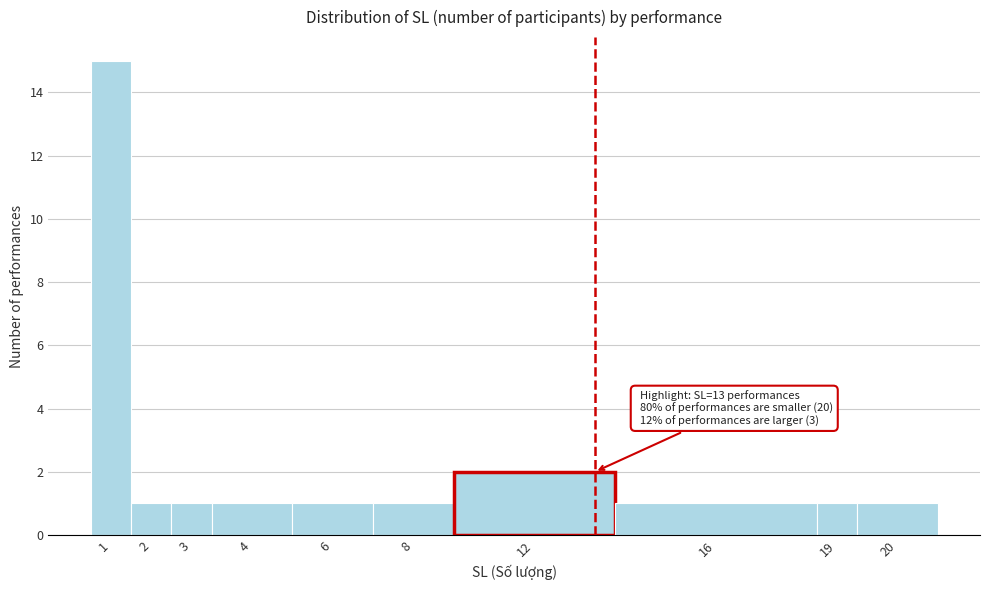

Reading left to right, extract all data points from this chart.

1=15	2=1	3=1	4=1	6=1	8=1	12=2	16=1	19=1	20=1